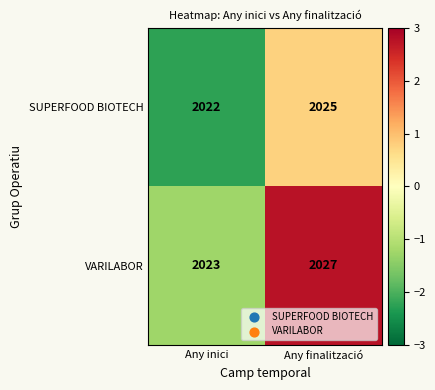

What is the average value of the SUPERFOOD BIOTECH series?

2024